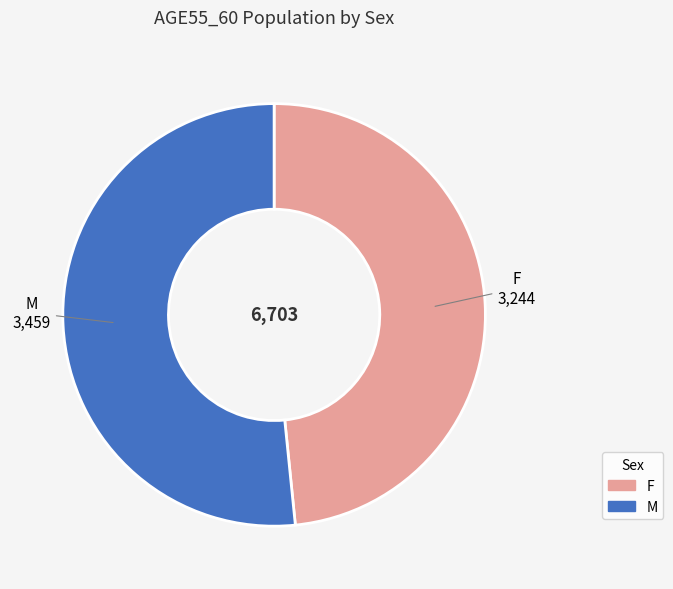

Which slice is the largest?

M